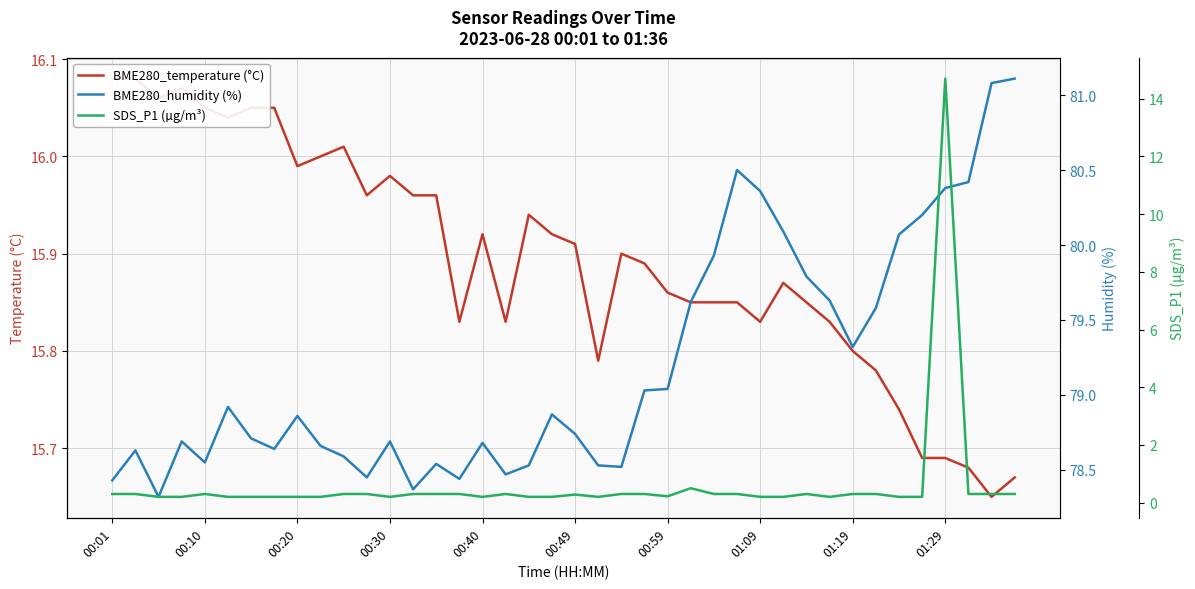

What is the difference between the maximum and minimum values in the BME280_temperature (°C) series?

0.4